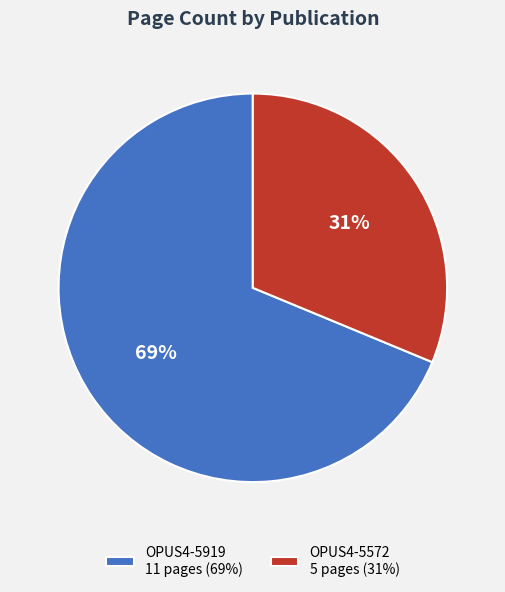

Do OPUS4-5919 11 pages (69%) and OPUS4-5572 5 pages (31%) together represent more than half of the pie?

Yes